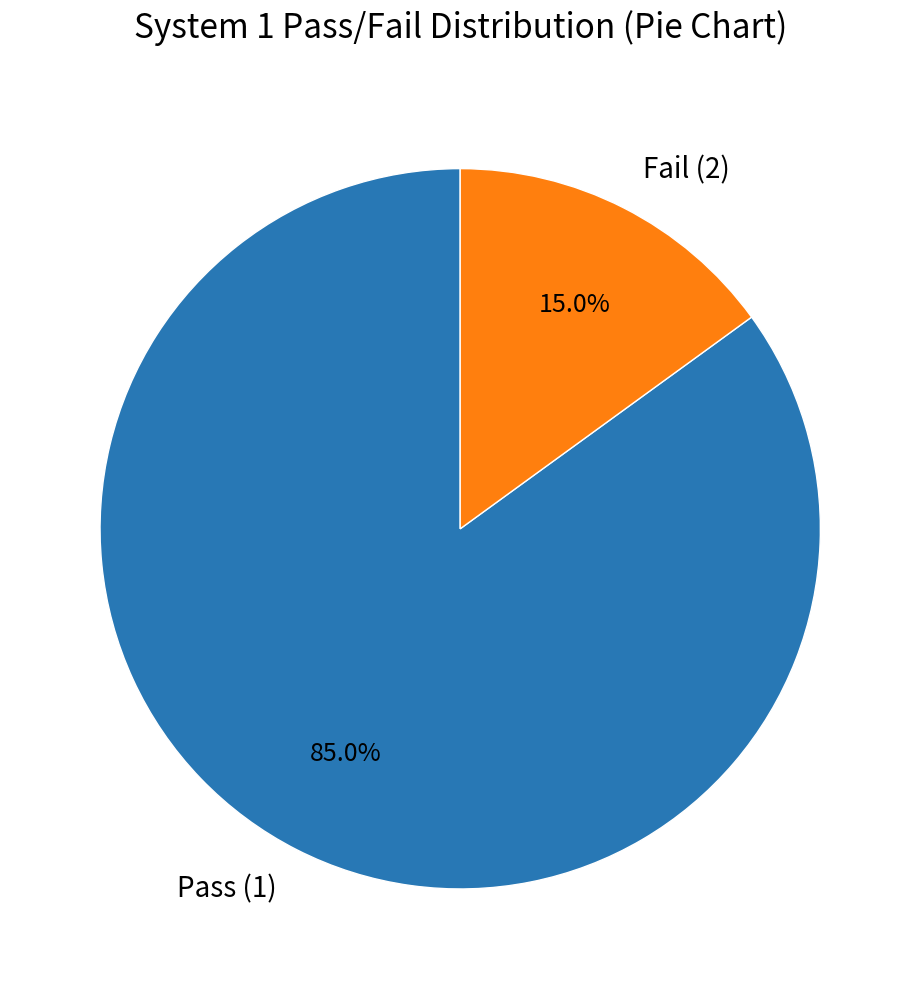

Rank the categories by value from highest to lowest.

Pass (1), Fail (2)